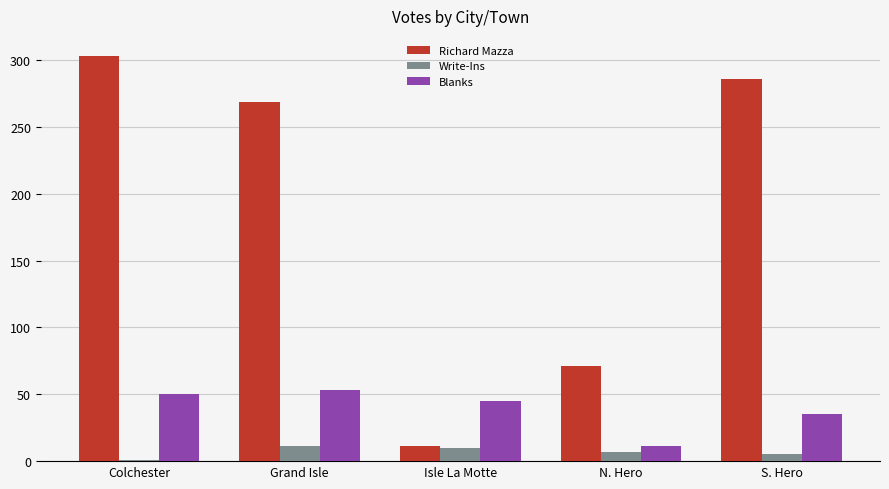

Which label corresponds to the largest value in the chart?

Colchester